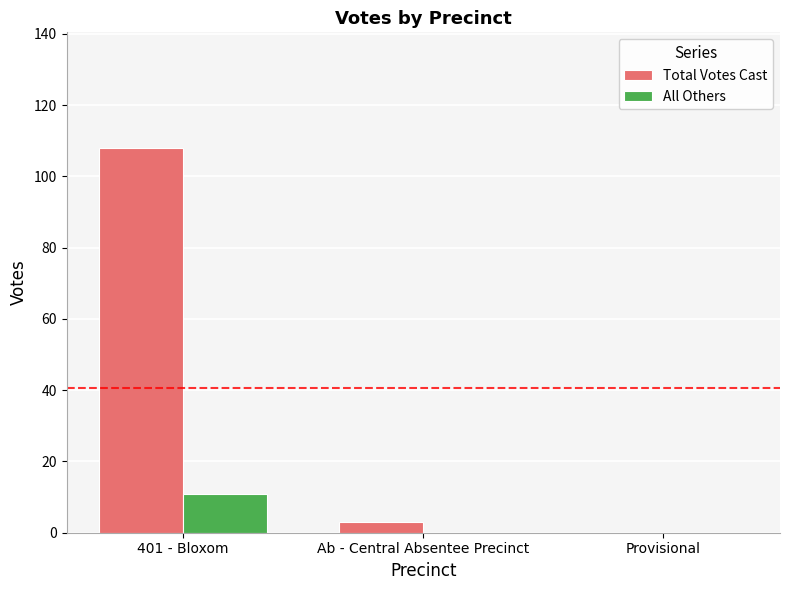

Are the bars grouped side by side (vs. stacked)?

Yes